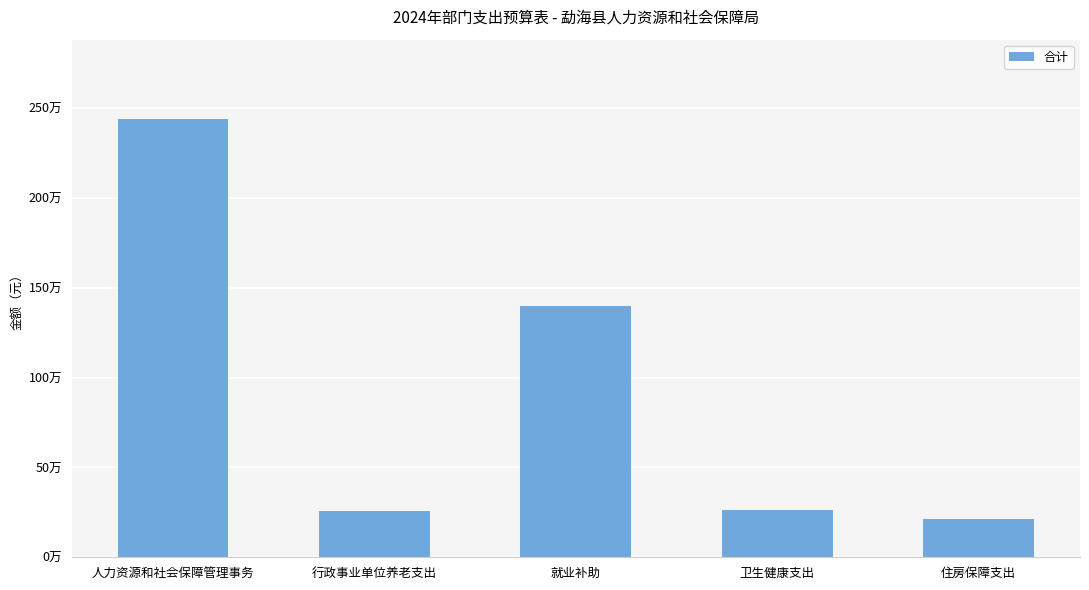

Reading right to left, transcribe all the data shown in this chart.

住房保障支出=211465.3	卫生健康支出=263871.8	就业补助=1399507.1	行政事业单位养老支出=257753.8	人力资源和社会保障管理事务=2441640.4